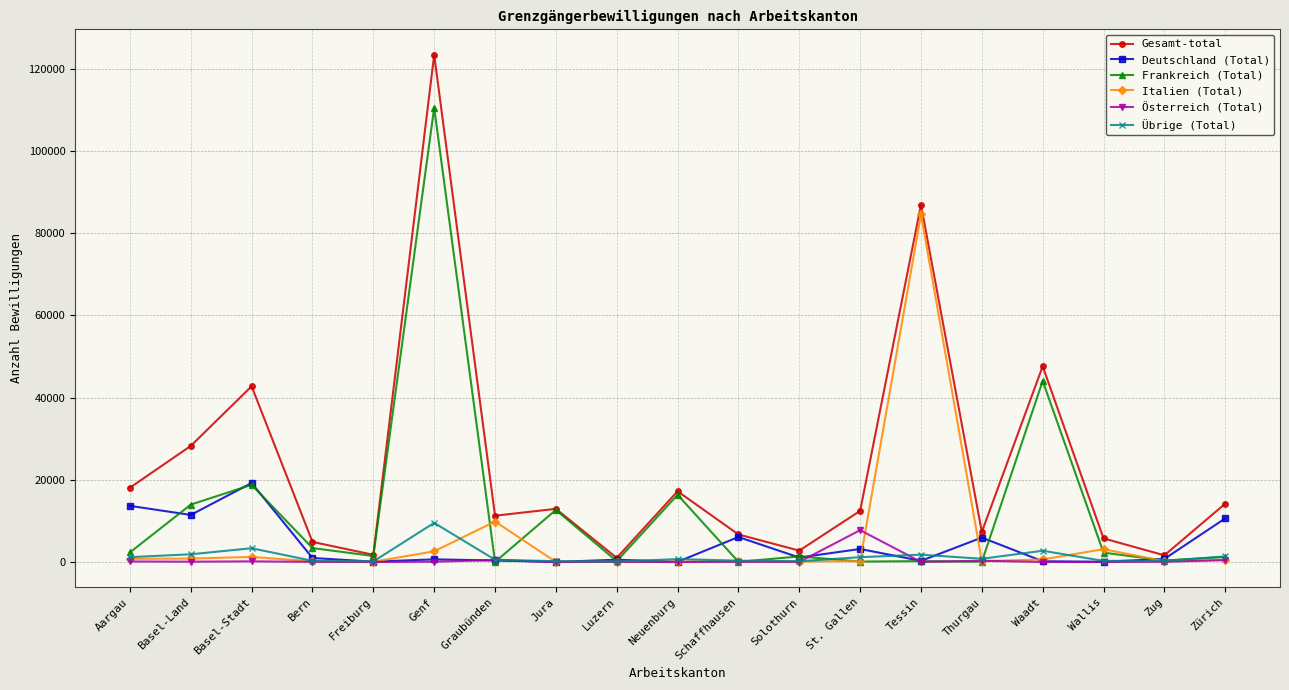

Does the chart display data point markers on the line(s)?

Yes